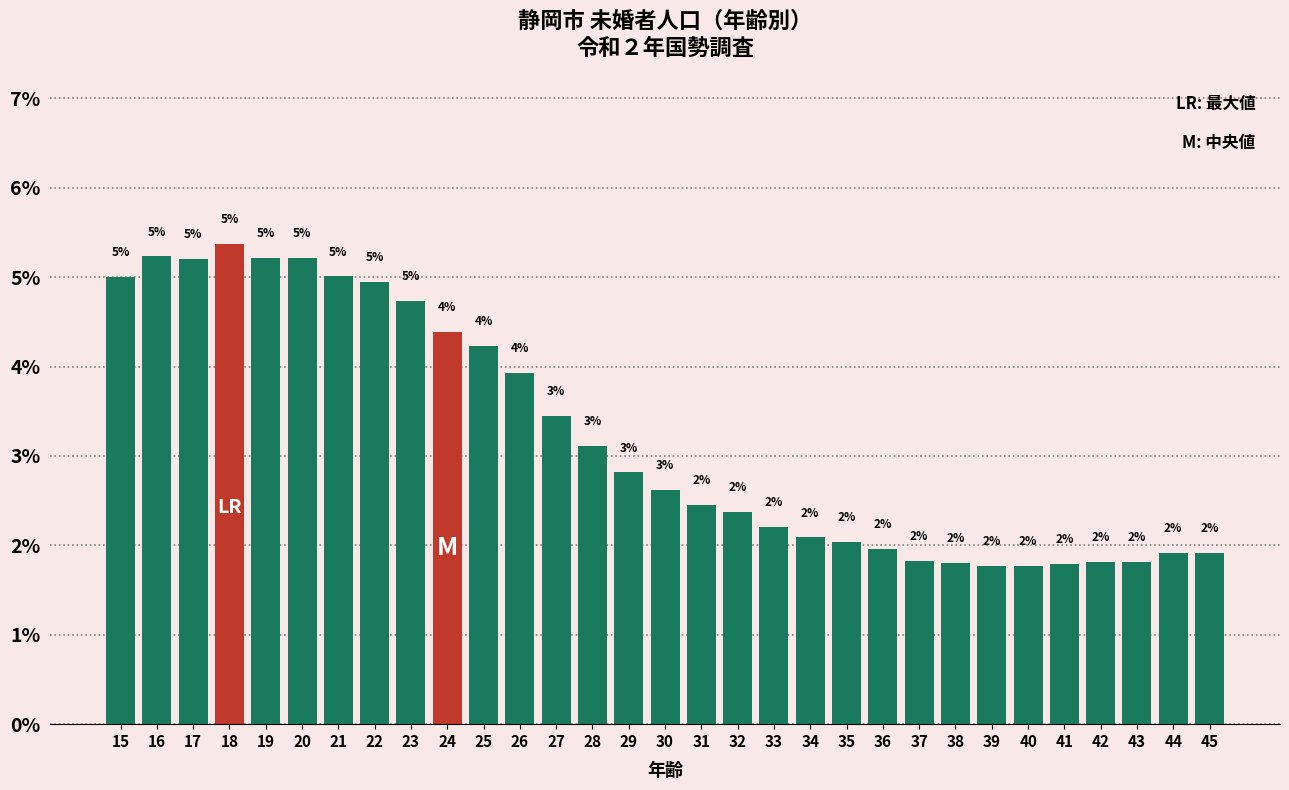

What is the greatest value displayed?

5.4